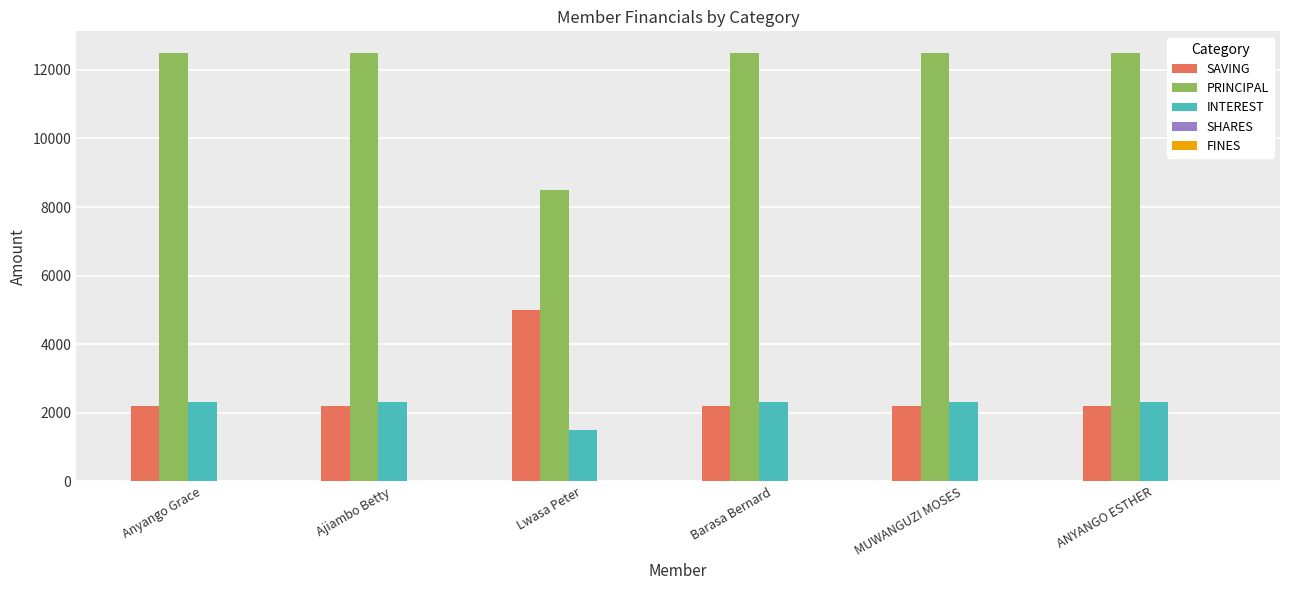

Which series has the largest total across all categories?

PRINCIPAL